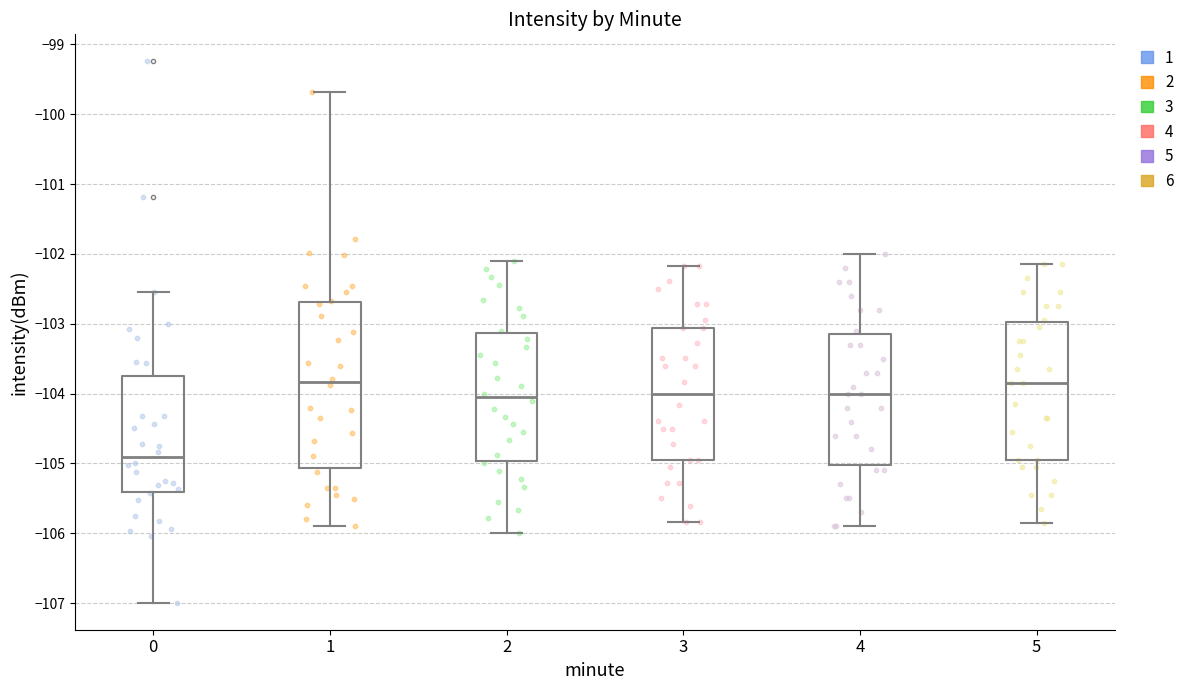

Where does the median line of the box at x = 4 sit on the y-axis? The values are not printed on the chart, so give them approximately, as read against the axis.

-104.0